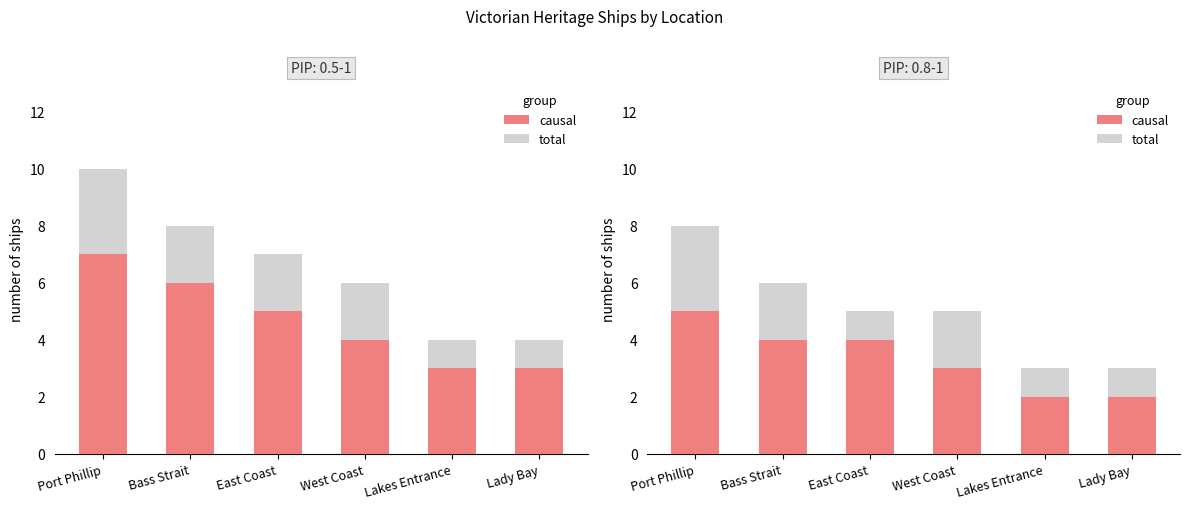

What is the sum of the causal values at West Coast and Lakes Entrance?

5